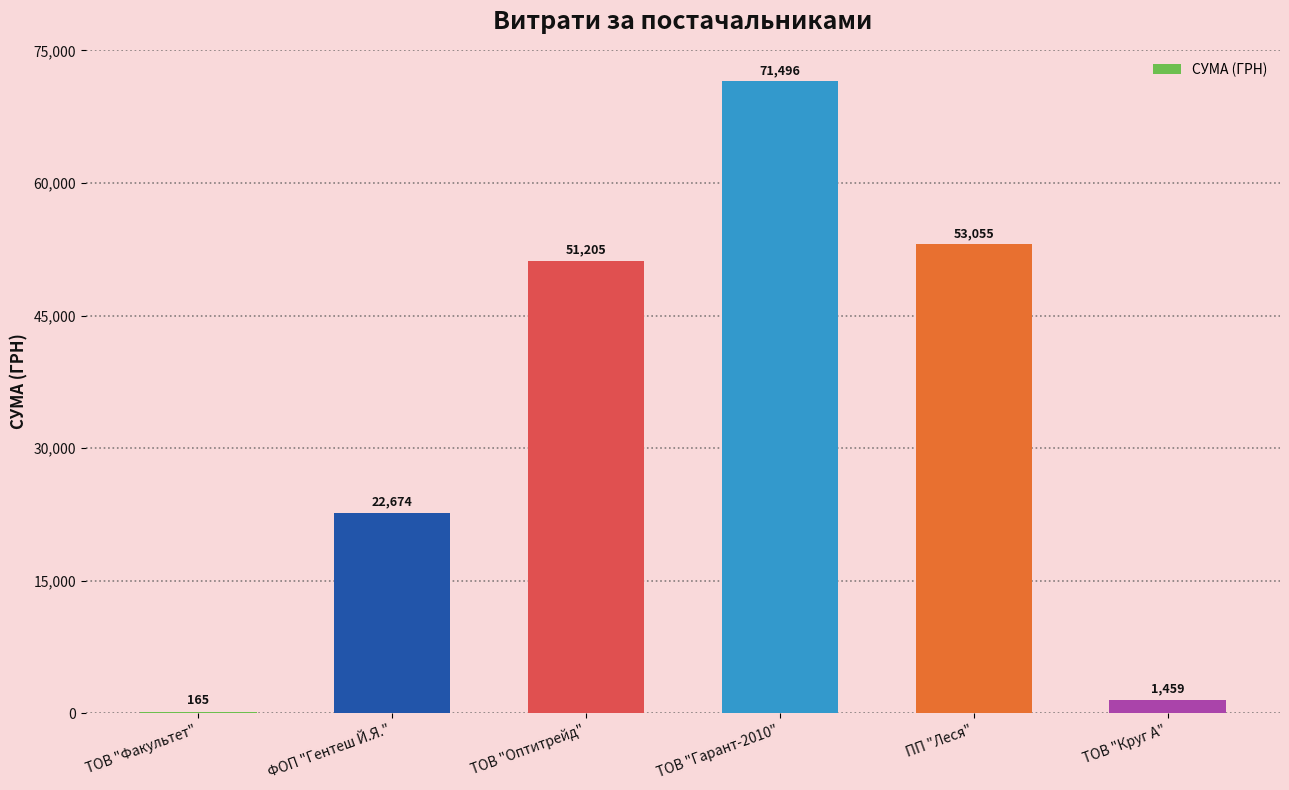

Is it true that the value at ТОВ "Гарант-2010" is 41914.5?

False